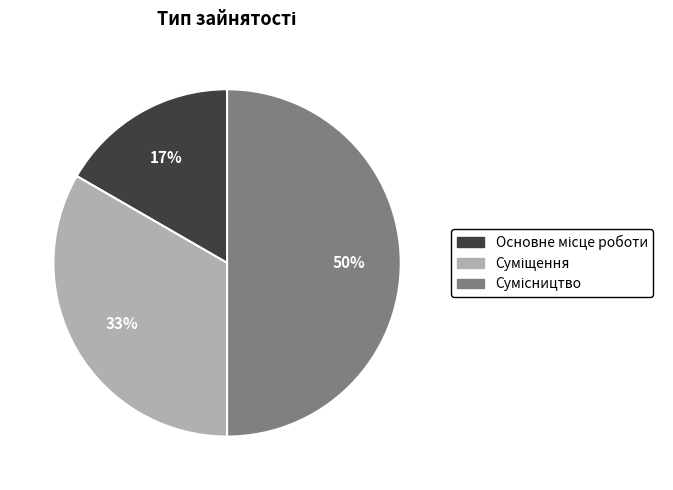

To the nearest percent, what is the average slice percentage?

33%